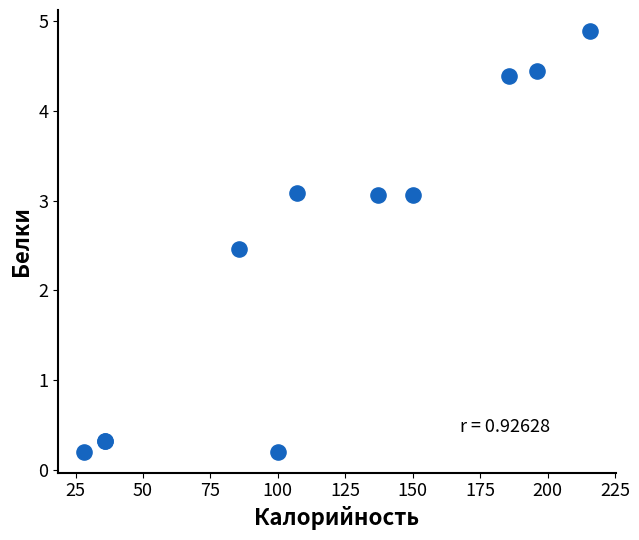

What Y value in the scatter plot is closest to 2?

2.5